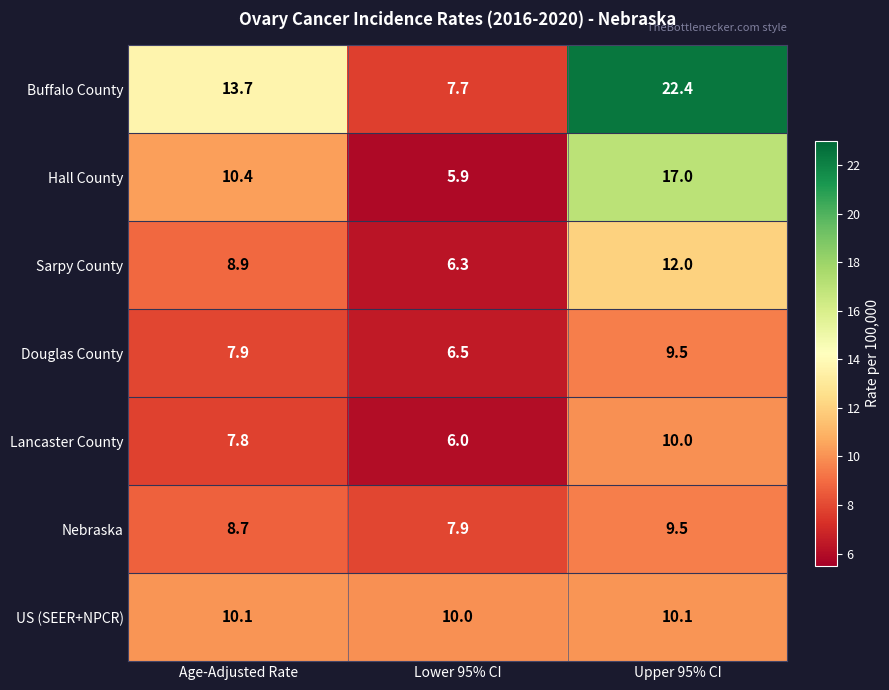

Count the number of categories in the chart.

3